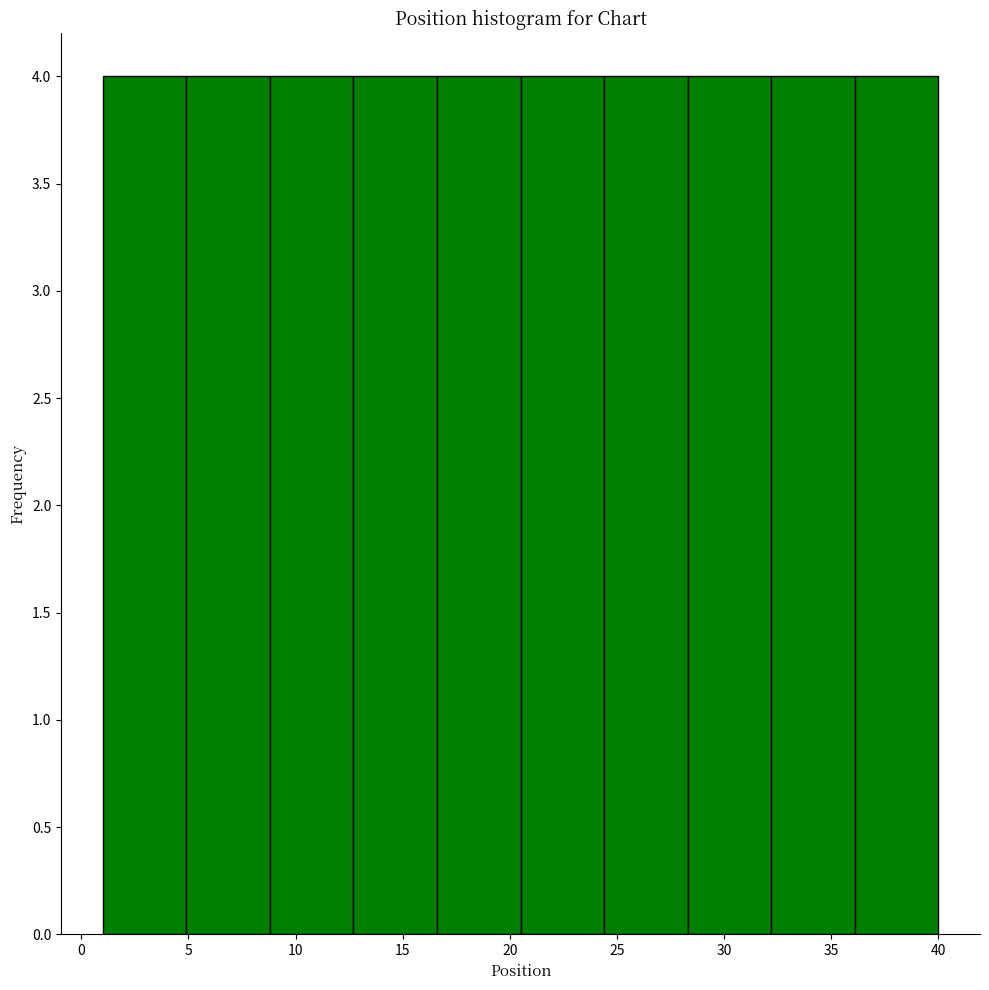

Reading left to right, transcribe this chart: for each bar, give the range it covers on the x-axis and its height. Neither the bar edges nor the heights are printed on the chart, so give them approximately, as read against the axes.

1.0 to 4.9: 4
4.9 to 8.8: 4
8.8 to 12.7: 4
12.7 to 16.6: 4
16.6 to 20.5: 4
20.5 to 24.4: 4
24.4 to 28.3: 4
28.3 to 32.2: 4
32.2 to 36.1: 4
36.1 to 40.0: 4